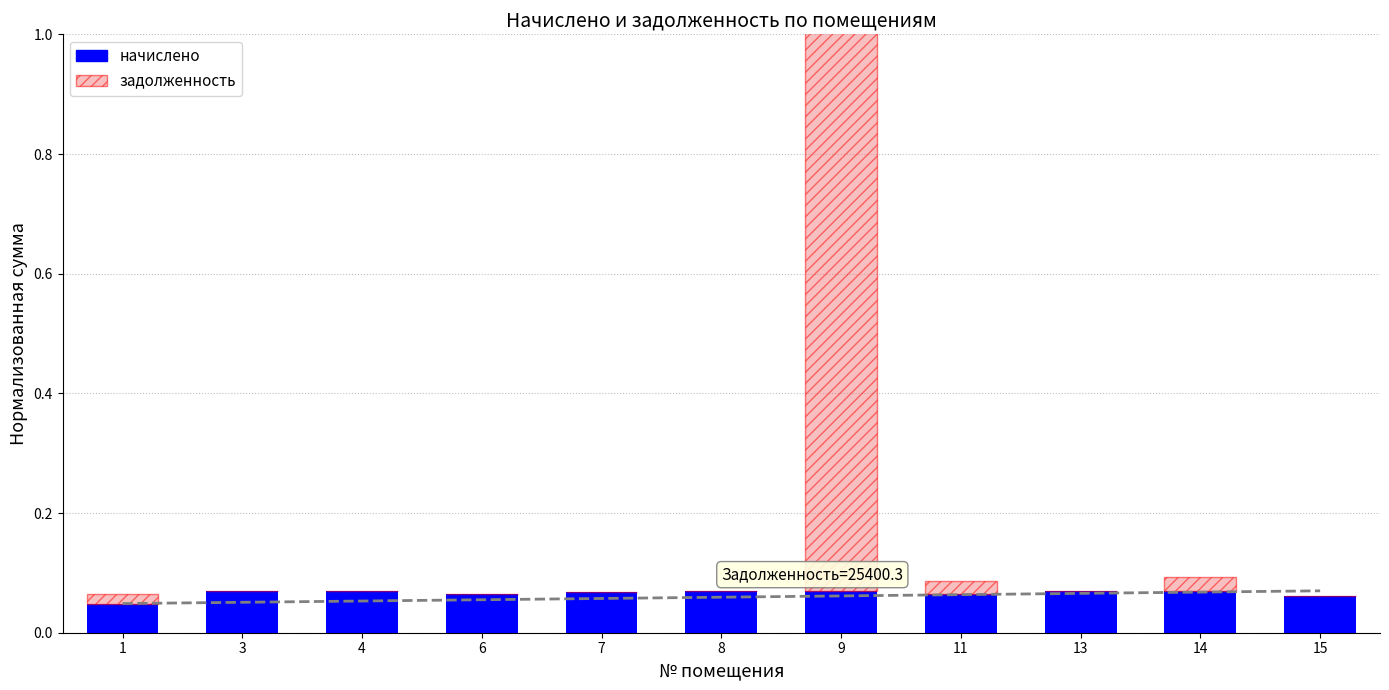

How many positive values does the задолженность series have?

4